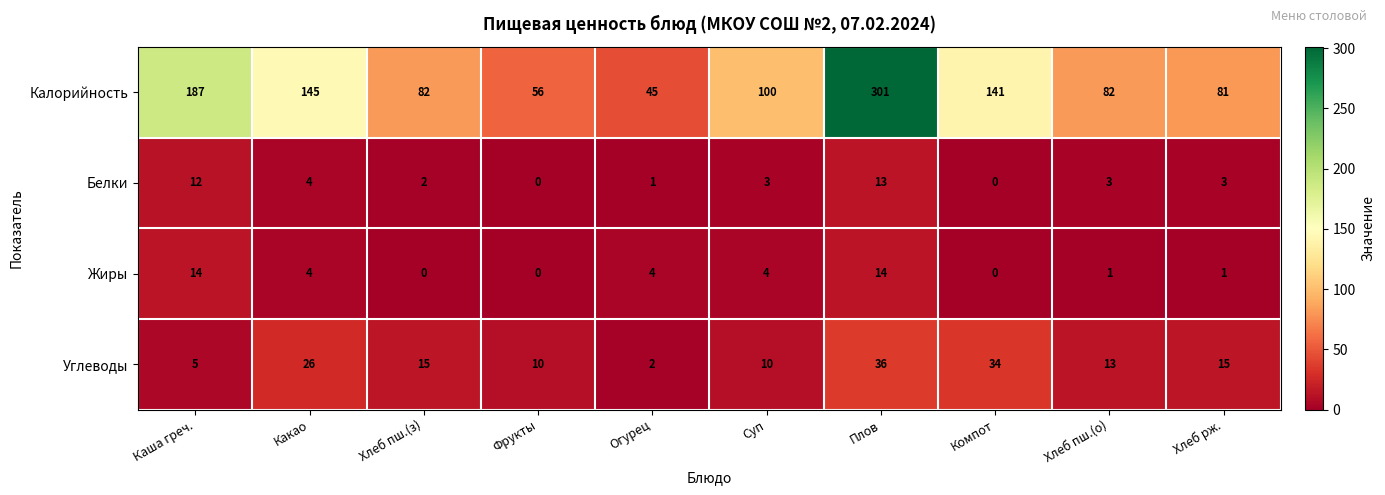

Which series has the widest spread of values?

Калорийность